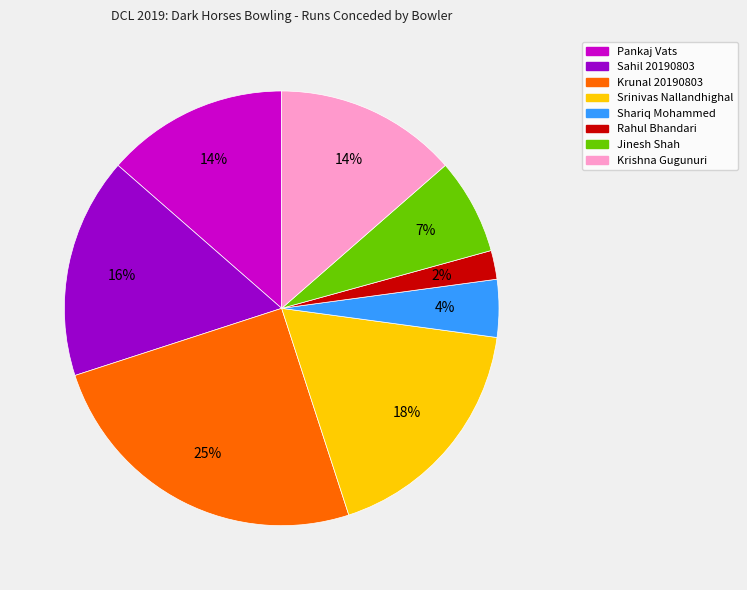

What is the largest slice in the pie chart?

Krunal 20190803